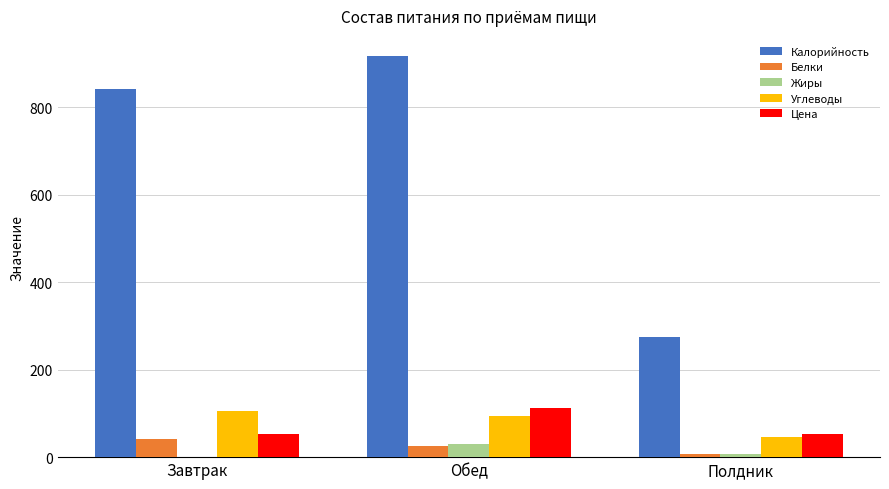

At which category is the sum across all series the highest?

Обед